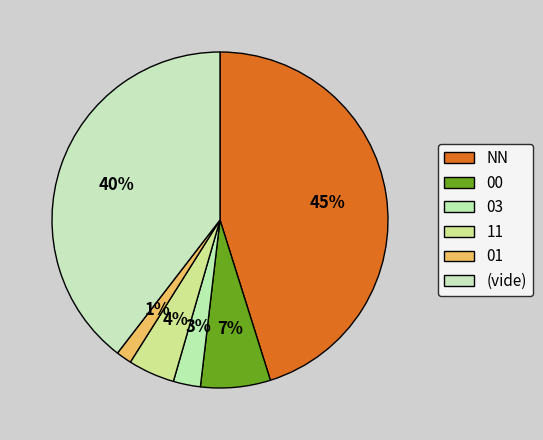

How many slices are in this pie chart?

6